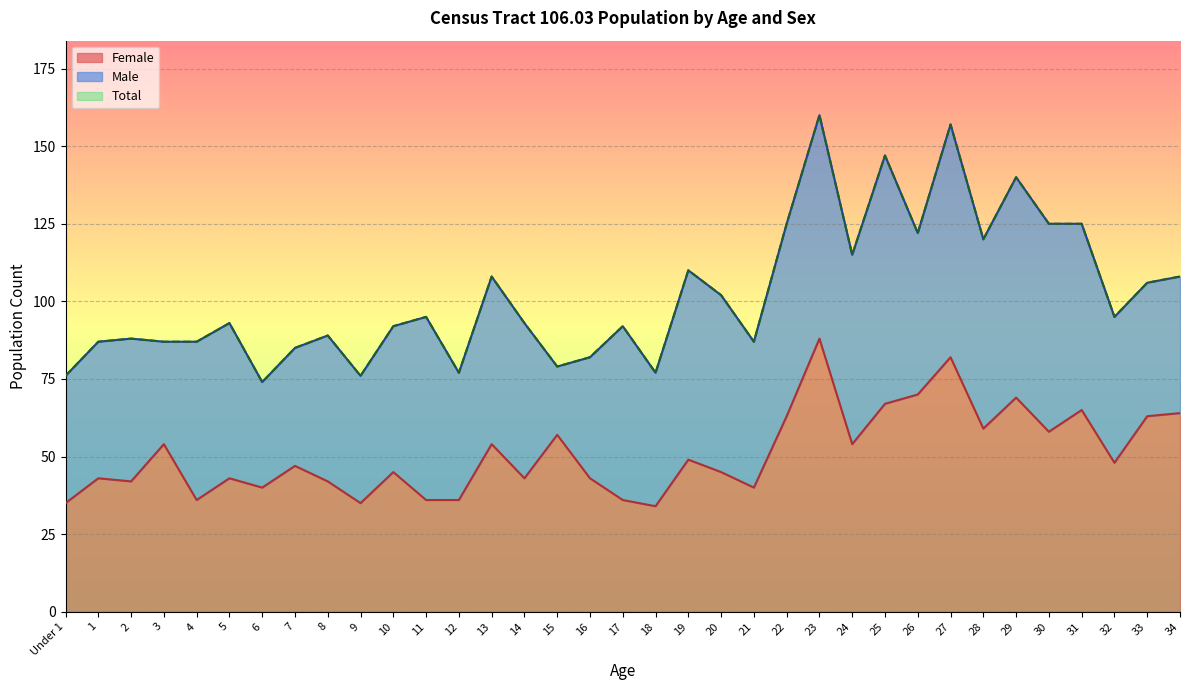

How many interior local peaks does the Female series have?

12